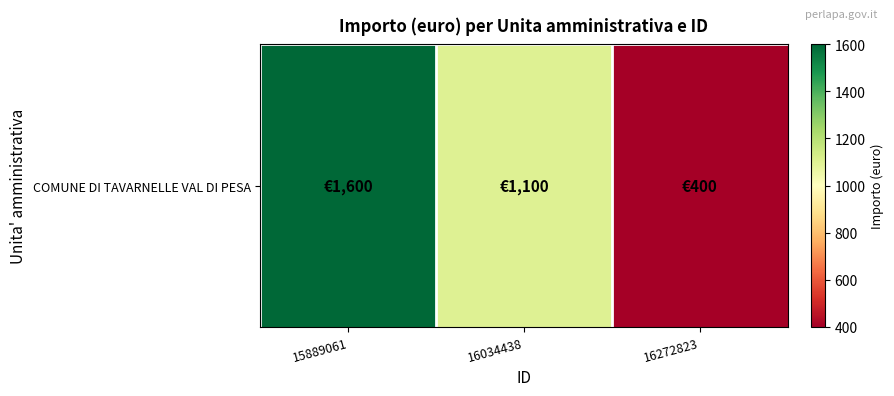

The value at 16034438 is 1100. True or false?

True